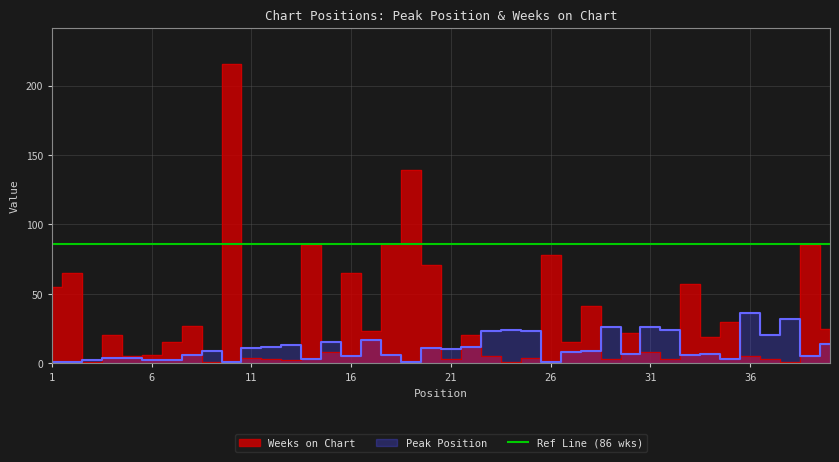

What is the spread (max minus min) of values at 6?

4